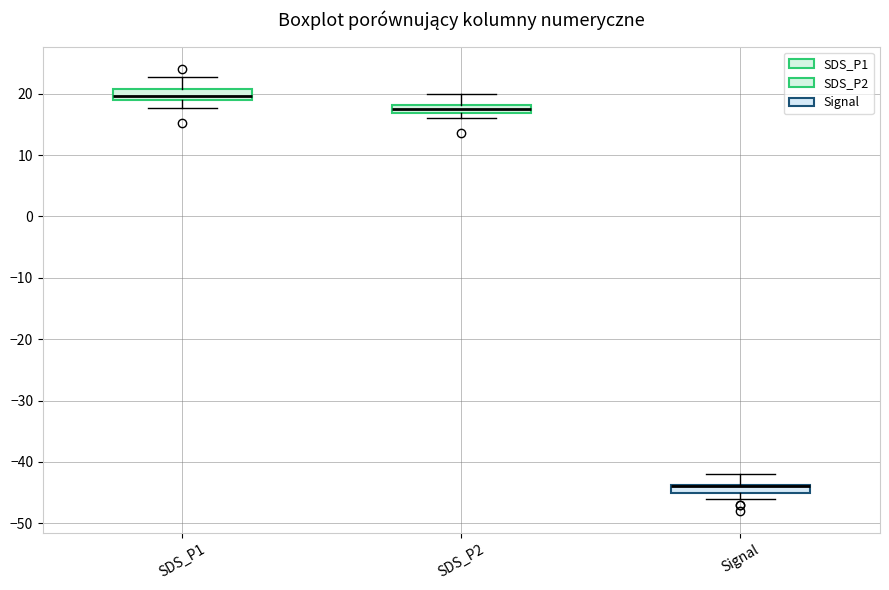

Where is the upper edge of the box for SDS_P1 on the y-axis? The values are not printed on the chart, so give them approximately, as read against the axis.

21